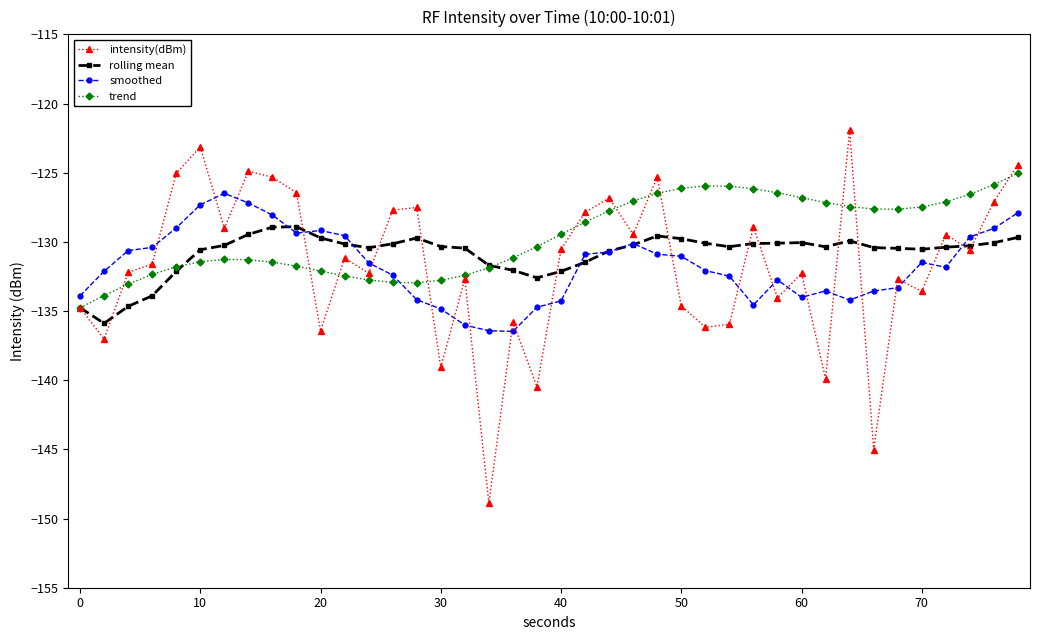

What is the value of the rolling mean point at the 13th from the left?

-130.4